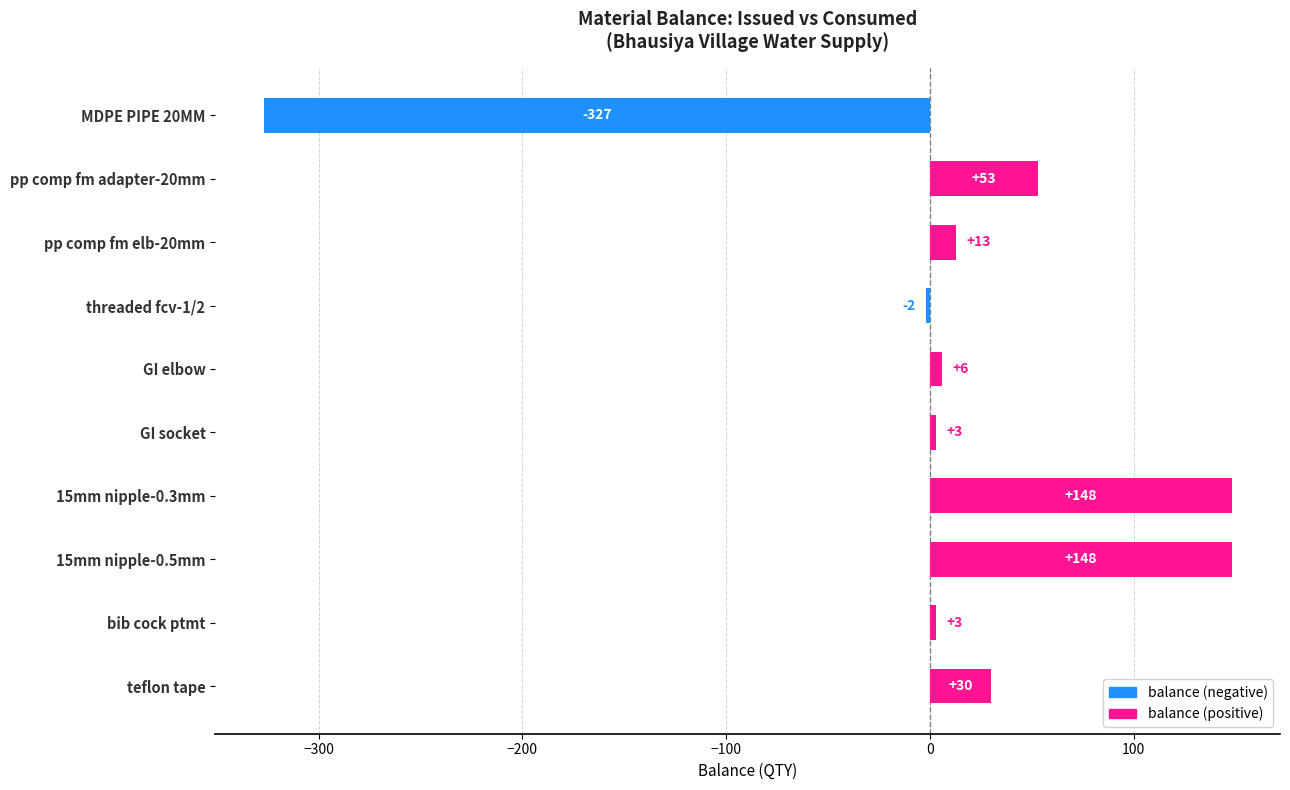

How many bars are there in total?

10